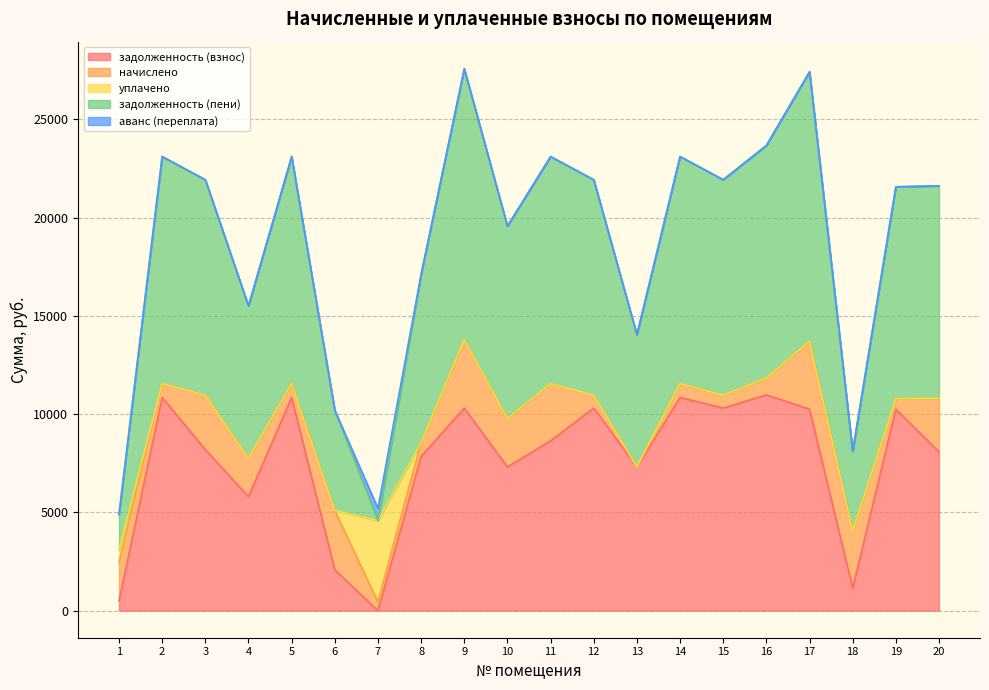

The аванс (переплата) series shows -427.3 at 18. True or false?

False